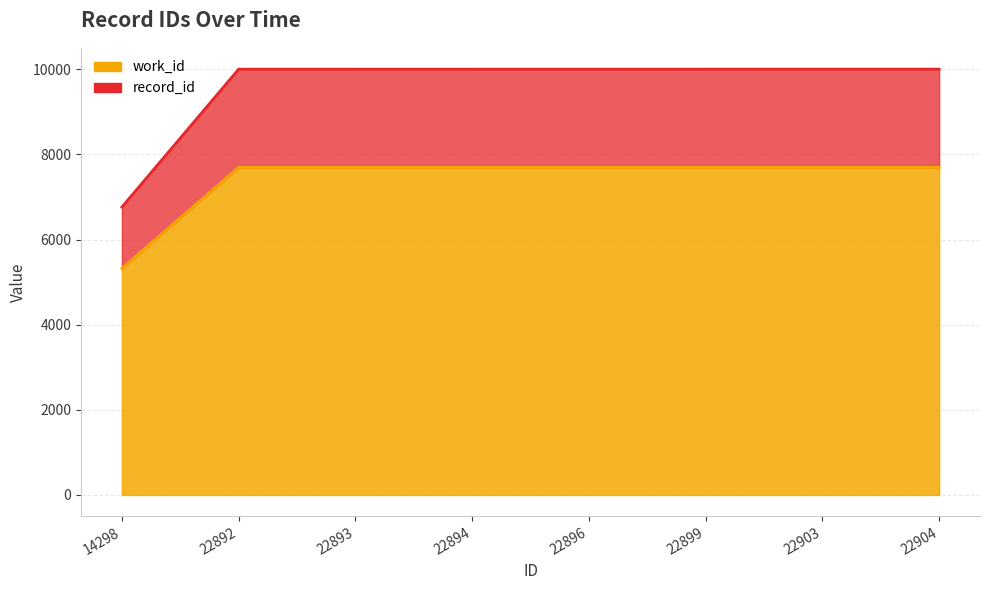

Is it true that the value at 22903 is 16711.2?

False